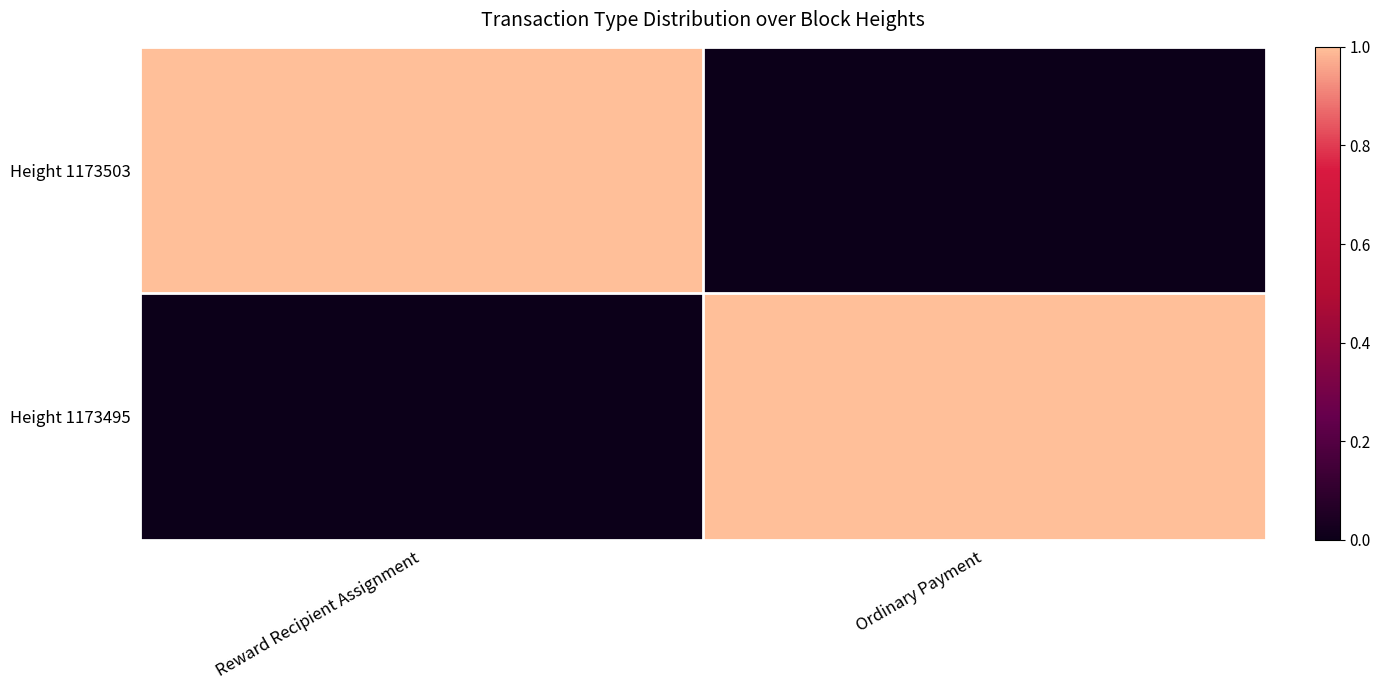

At Ordinary Payment, list the series in order from largest to smallest.

Height 1173495, Height 1173503